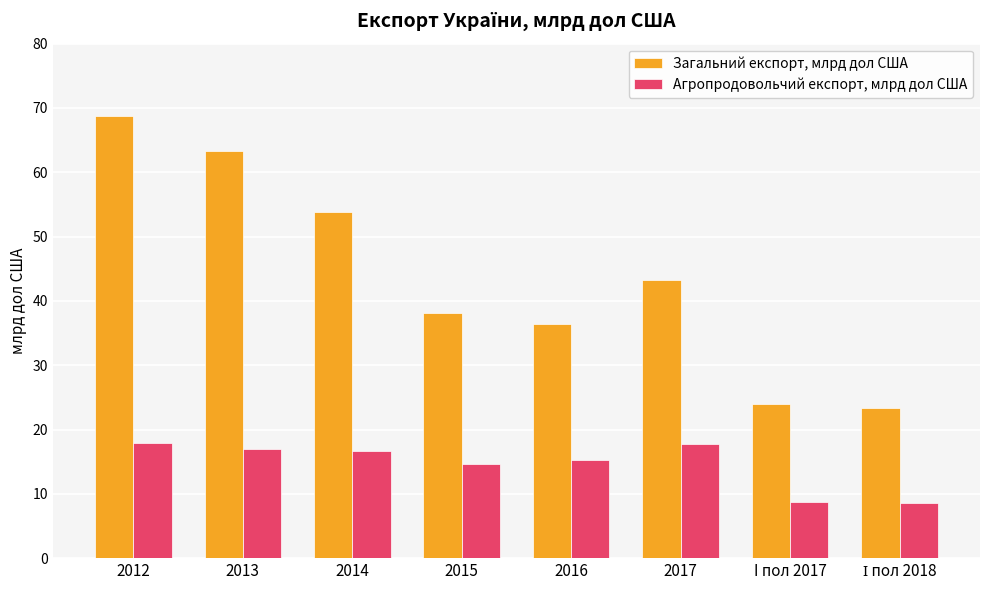

What is the highest value of the Агропродовольчий експорт, млрд дол США series?

17.9